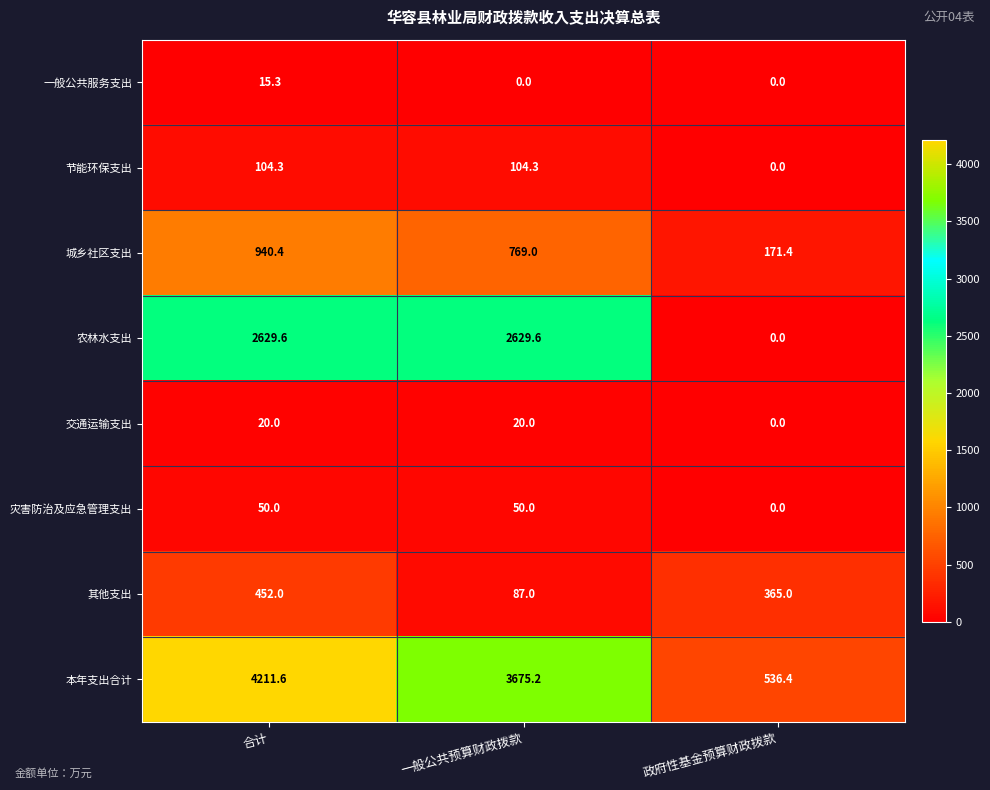

What is the lowest value of the 本年支出合计 series?

536.4